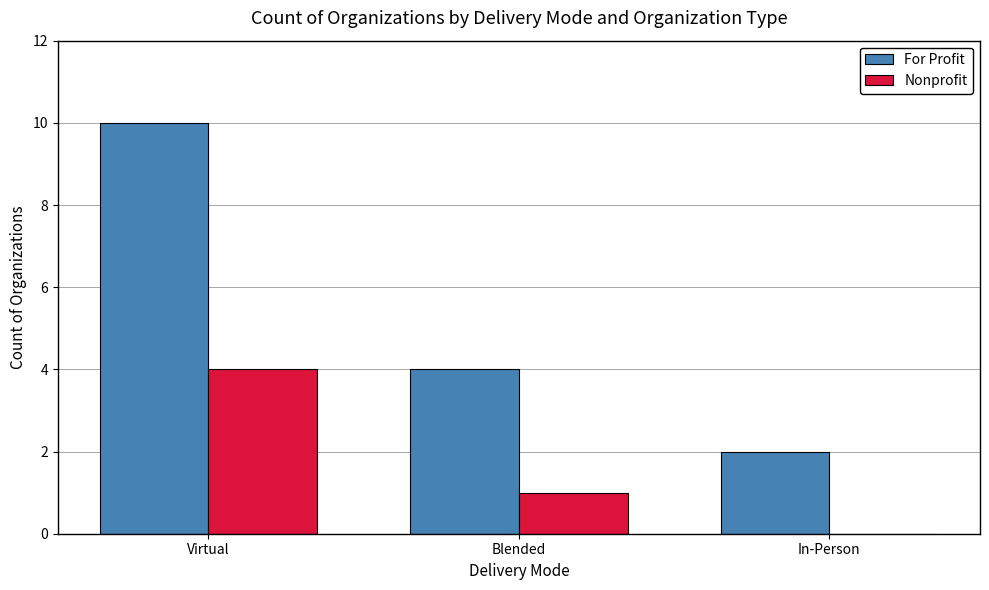

Is it true that Nonprofit equals 2 at Virtual?

False